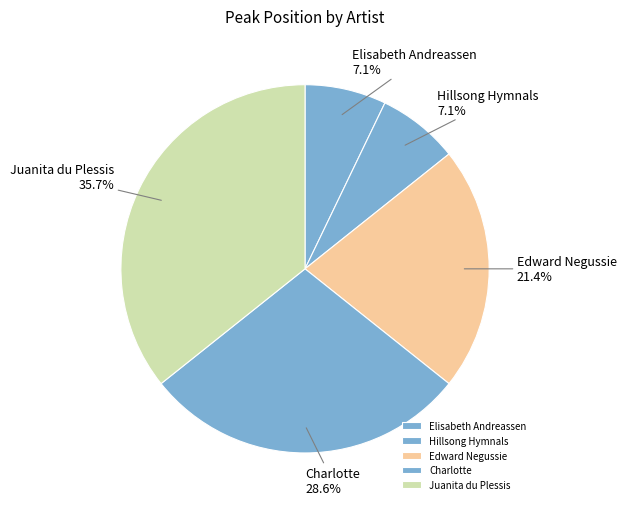

Is there a majority slice in this chart?

No